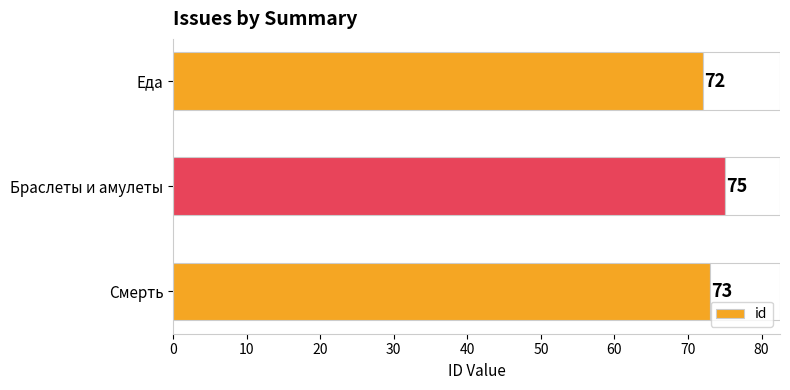

Which category has the lowest value in the id series?

Еда